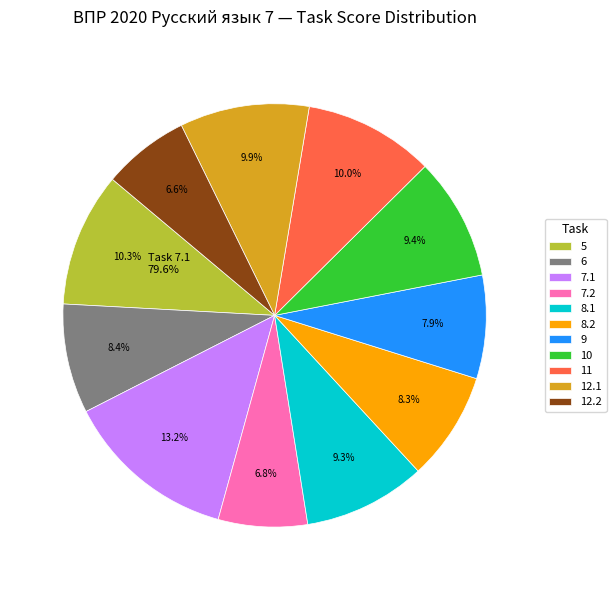

What percentage is the 7.2 slice, to the nearest percent?

7%